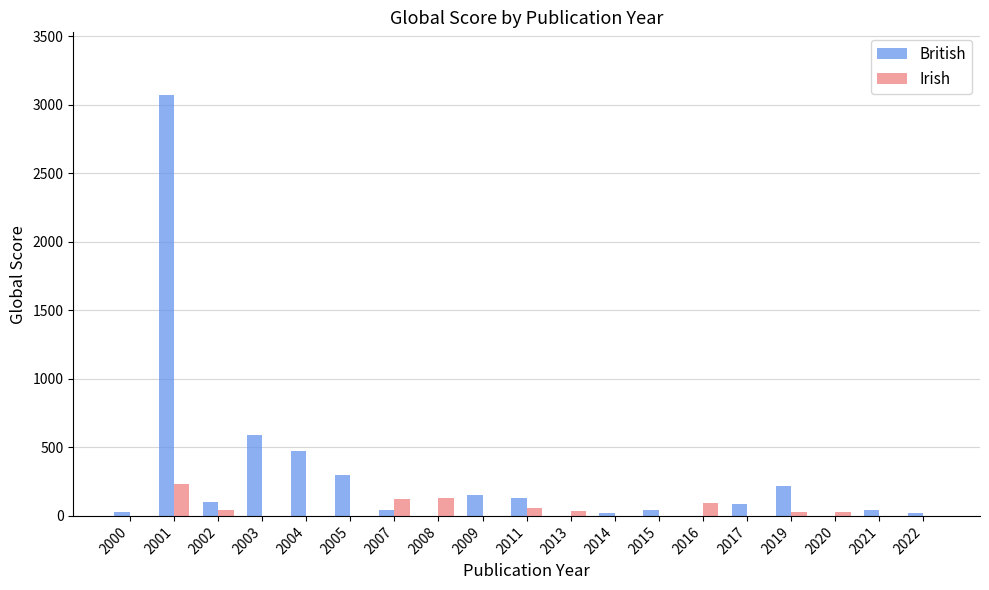

What is the sum of all Irish values?

777